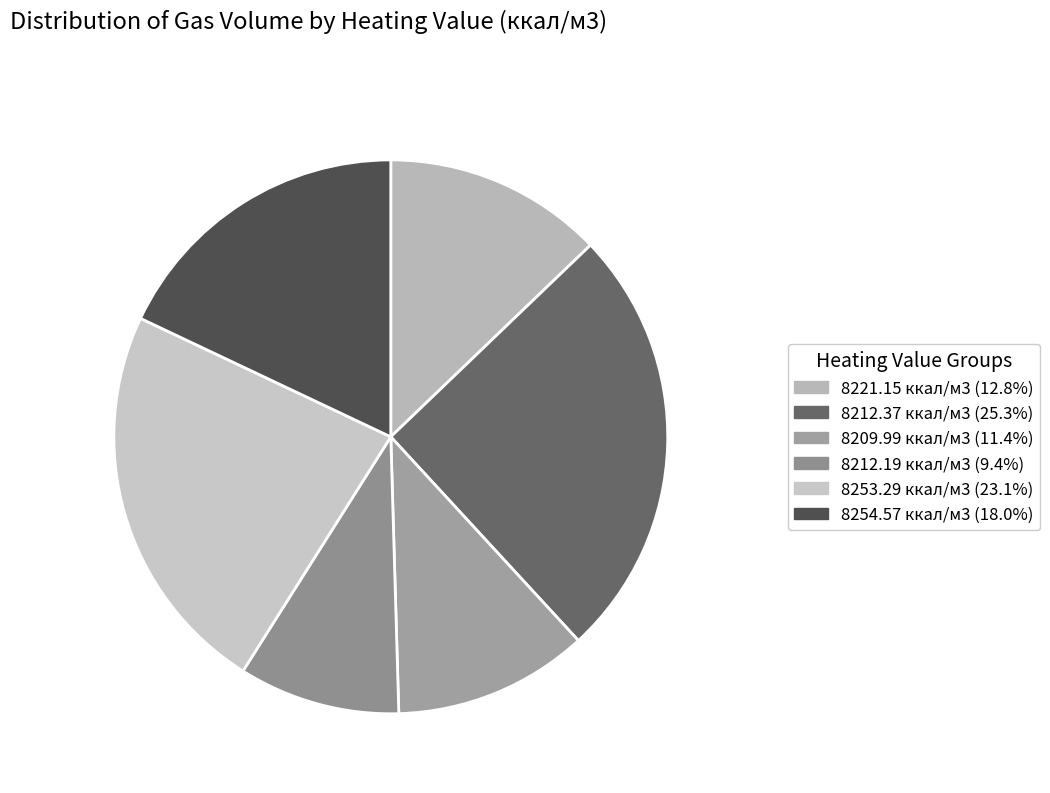

Does 8254.57 account for over 50% of the chart?

No